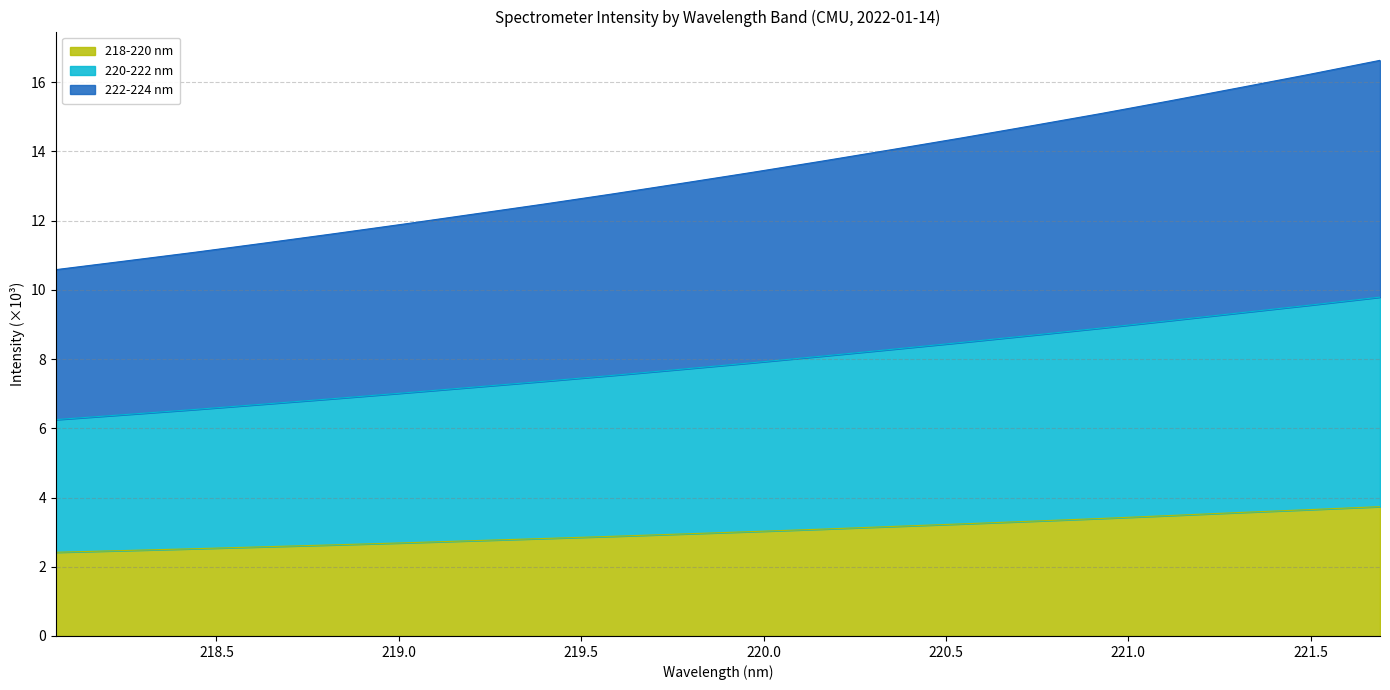

What is the lowest value of the 218-220 nm series?

2.4